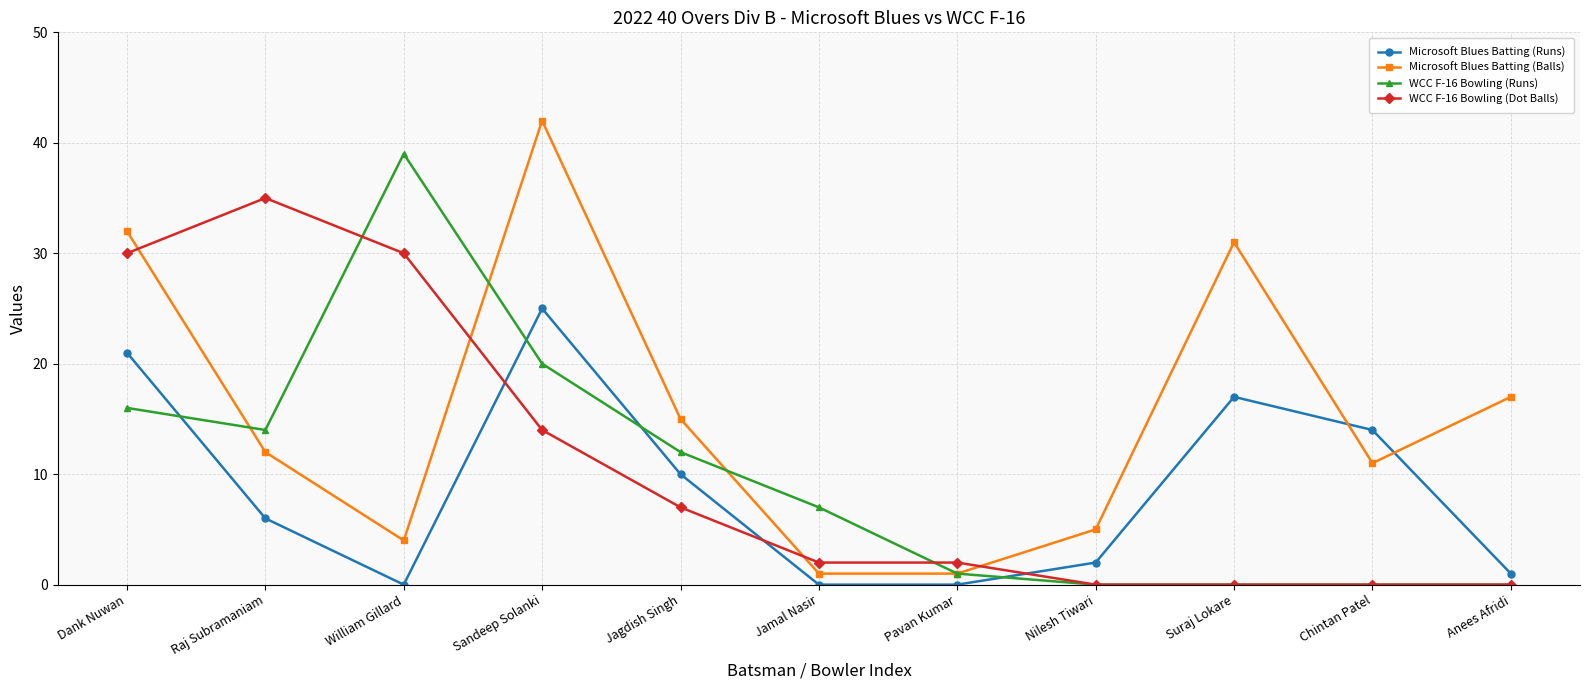

What is the difference between the maximum and minimum values in the WCC F-16 Bowling (Runs) series?

39